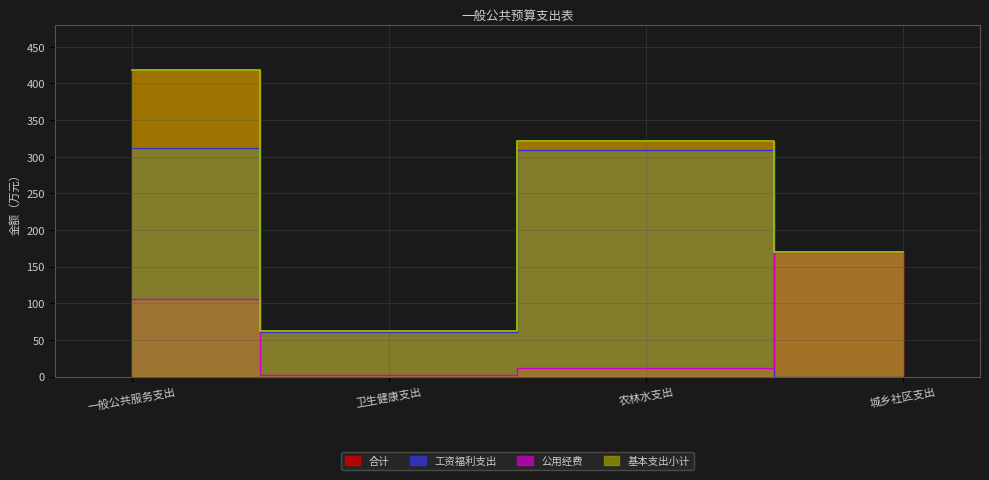

What is the difference between the maximum and minimum values in the 公用经费 series?

168.2